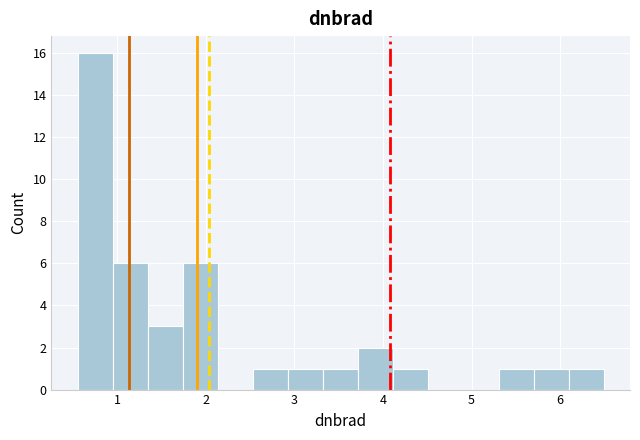

Around what value on the x-axis is the tallest bar? Give the approximate position of its centre, as read against the axis.

0.8